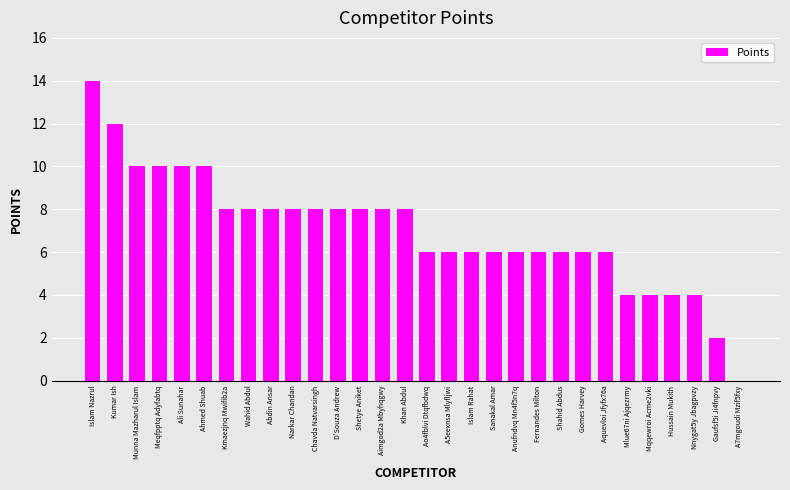

How many positive values are there?

29